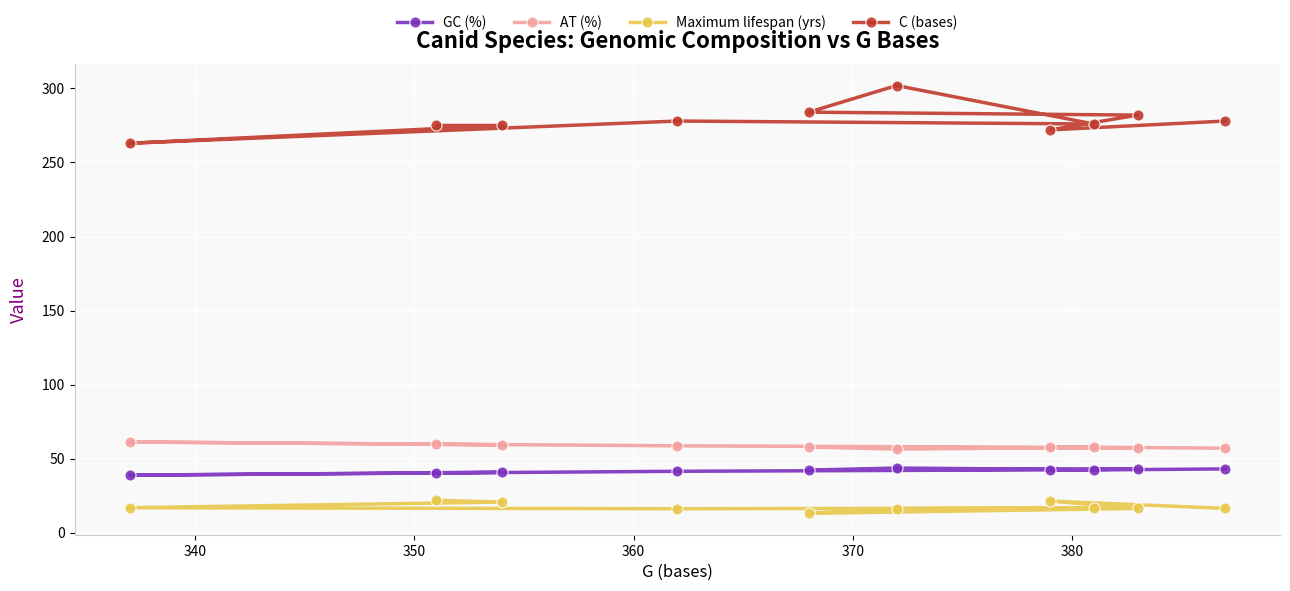

List the series in order of their peak value, highest first.

C (bases), AT (%), GC (%), Maximum lifespan (yrs)